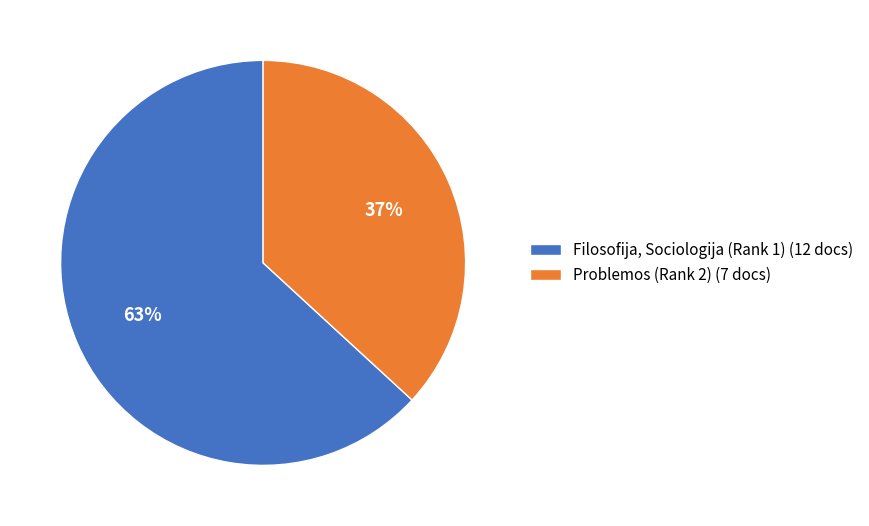

Combined, do Filosofija, Sociologija (Rank 1) (12 docs) and Problemos (Rank 2) (7 docs) account for over 50%?

Yes